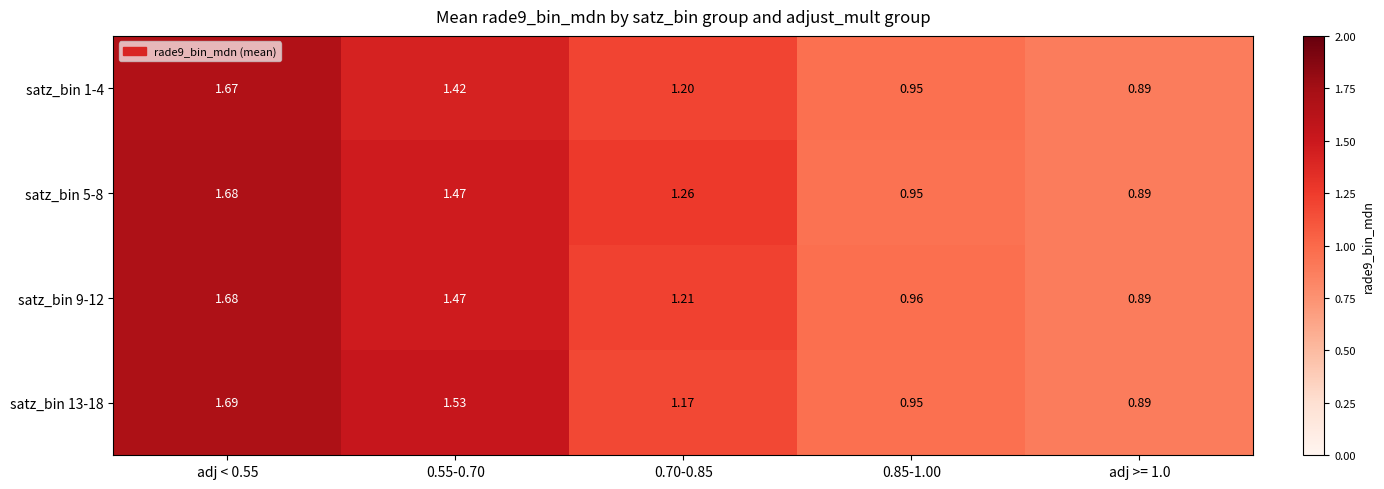

Is the value of satz_bin 5-8 at 0.55-0.70 greater than the value of satz_bin 9-12 at adj >= 1.0?

Yes